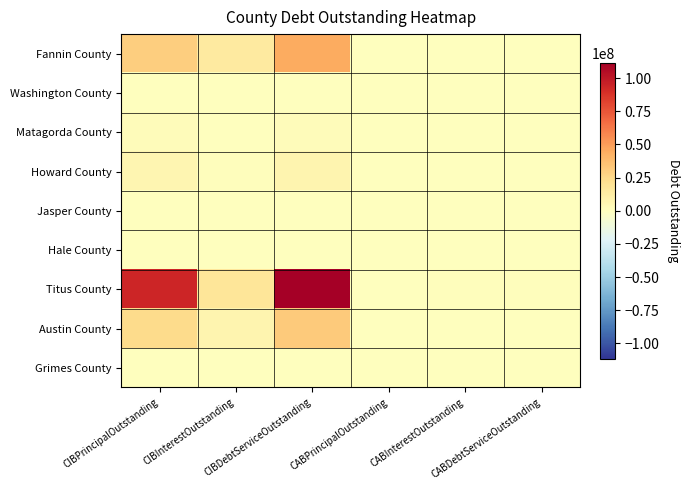

Reading left to right, transcribe all the data shown in this chart.

Fannin County: CIBPrincipalOutstanding=30470000.0	CIBInterestOutstanding=14557162.5	CIBDebtServiceOutstanding=45027162.5	CABPrincipalOutstanding=0.0	CABInterestOutstanding=0.0	CABDebtServiceOutstanding=0.0
Washington County: CIBPrincipalOutstanding=810000.0	CIBInterestOutstanding=24450.0	CIBDebtServiceOutstanding=834450.0	CABPrincipalOutstanding=0.0	CABInterestOutstanding=0.0	CABDebtServiceOutstanding=0.0
Matagorda County: CIBPrincipalOutstanding=1930000.0	CIBInterestOutstanding=436312.5	CIBDebtServiceOutstanding=2366312.5	CABPrincipalOutstanding=0.0	CABInterestOutstanding=0.0	CABDebtServiceOutstanding=0.0
Howard County: CIBPrincipalOutstanding=6200000.0	CIBInterestOutstanding=1296300.0	CIBDebtServiceOutstanding=7496300.0	CABPrincipalOutstanding=0.0	CABInterestOutstanding=0.0	CABDebtServiceOutstanding=0.0
Jasper County: CIBPrincipalOutstanding=0.0	CIBInterestOutstanding=0.0	CIBDebtServiceOutstanding=0.0	CABPrincipalOutstanding=0.0	CABInterestOutstanding=0.0	CABDebtServiceOutstanding=0.0
Hale County: CIBPrincipalOutstanding=0.0	CIBInterestOutstanding=0.0	CIBDebtServiceOutstanding=0.0	CABPrincipalOutstanding=0.0	CABInterestOutstanding=0.0	CABDebtServiceOutstanding=0.0
Titus County: CIBPrincipalOutstanding=93350000.0	CIBInterestOutstanding=18219988.7	CIBDebtServiceOutstanding=111569988.7	CABPrincipalOutstanding=60000.0	CABInterestOutstanding=1385000.0	CABDebtServiceOutstanding=1445000.0
Austin County: CIBPrincipalOutstanding=24375000.0	CIBInterestOutstanding=7297422.0	CIBDebtServiceOutstanding=31672422.0	CABPrincipalOutstanding=0.0	CABInterestOutstanding=0.0	CABDebtServiceOutstanding=0.0
Grimes County: CIBPrincipalOutstanding=0.0	CIBInterestOutstanding=0.0	CIBDebtServiceOutstanding=0.0	CABPrincipalOutstanding=0.0	CABInterestOutstanding=0.0	CABDebtServiceOutstanding=0.0